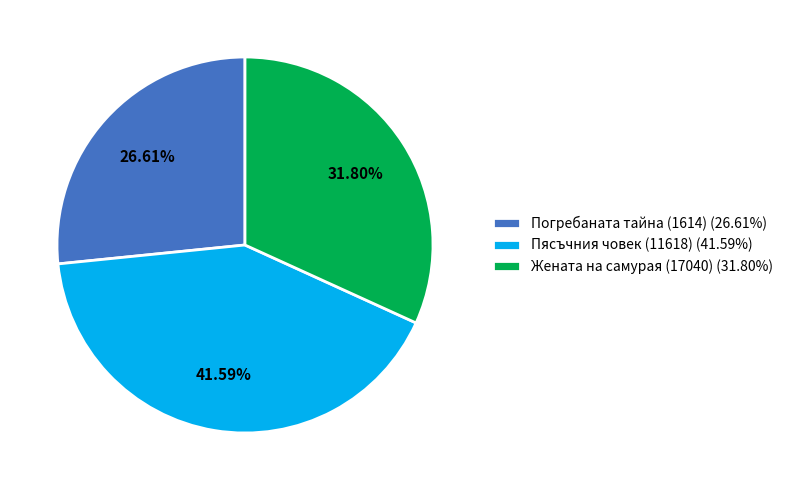

To the nearest percent, what is the combined percentage of Пясъчния човек (11618) and Жената на самурая (17040)?

73%